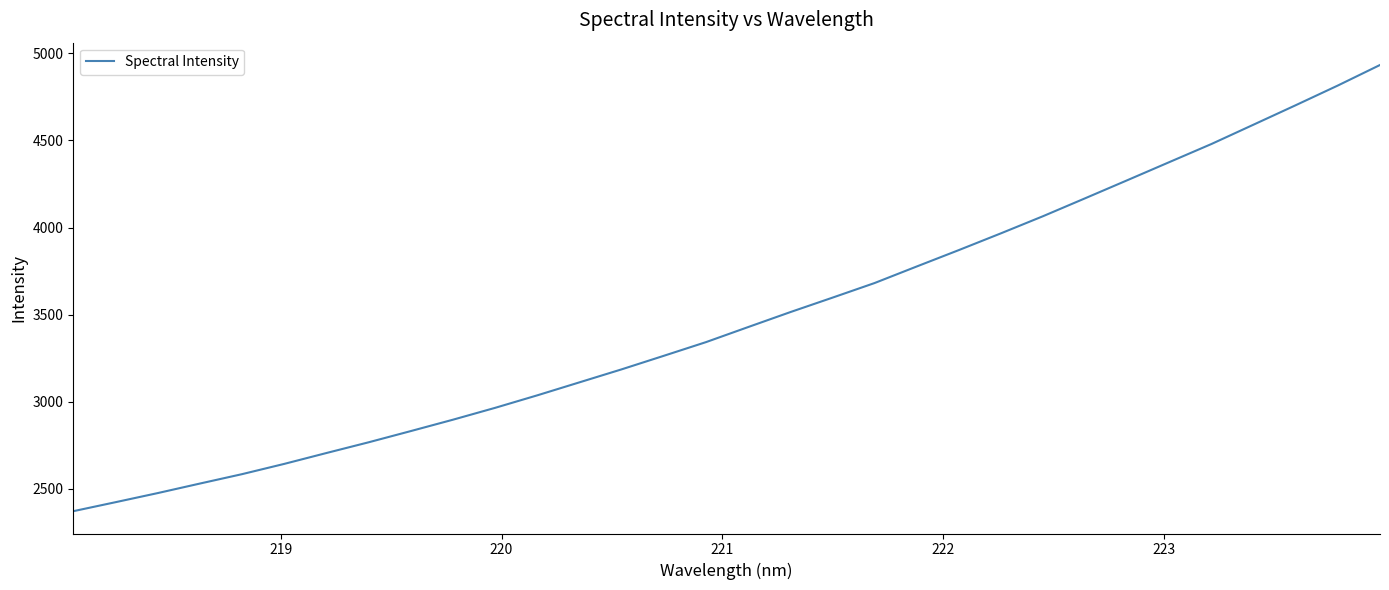

Count the number of values greater than 3428.

16